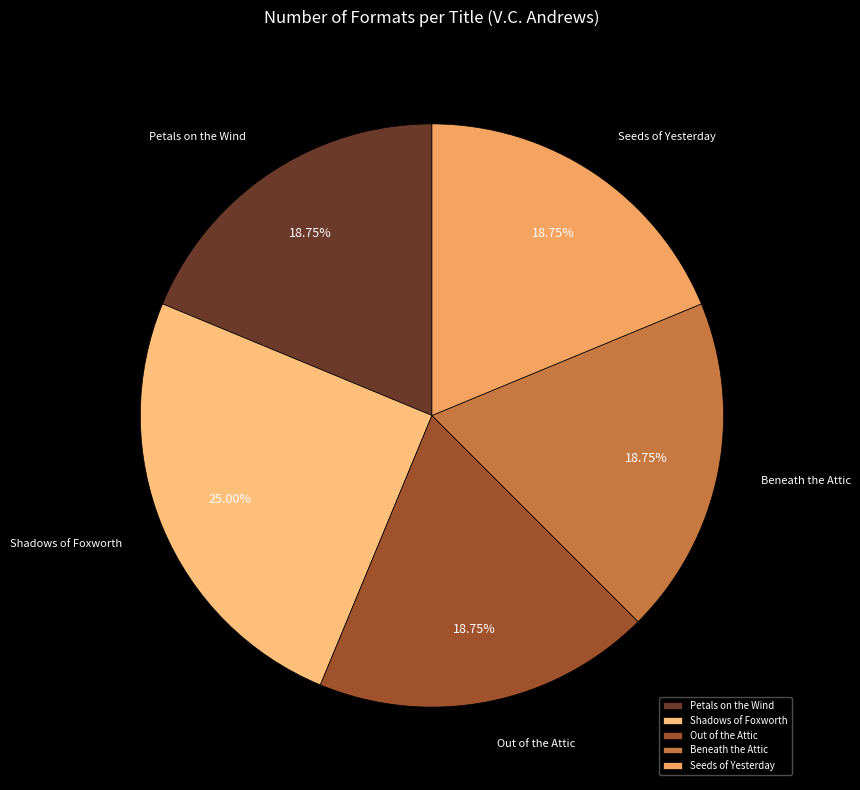

What is the ratio of the value at Shadows of Foxworth to the value at Out of the Attic?

1.3